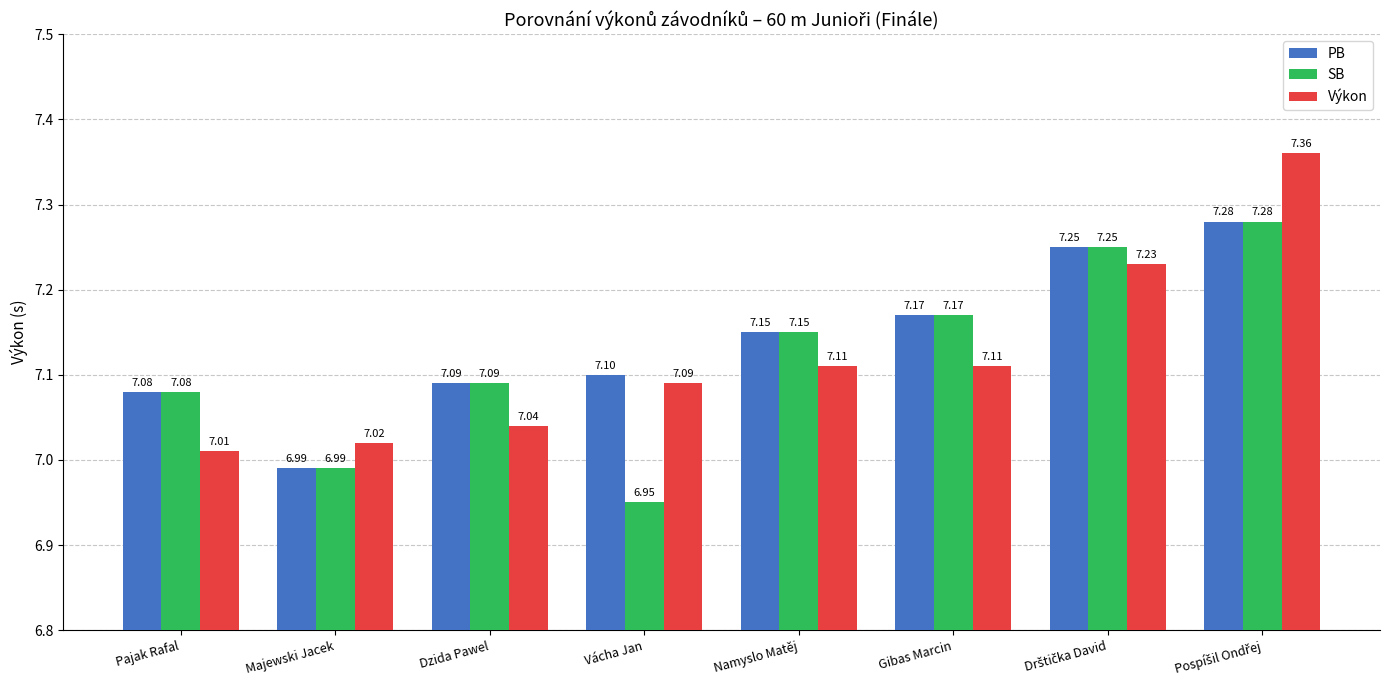

What is the sum of all Výkon values?

57.0